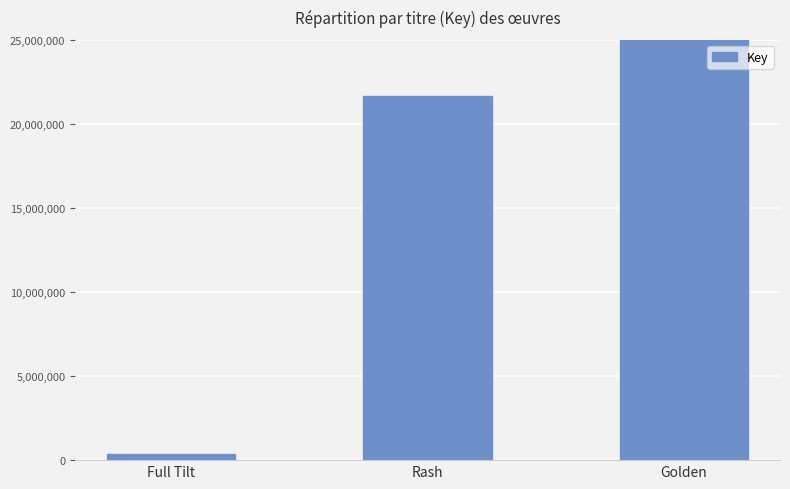

Does the chart contain stacked bars?

No